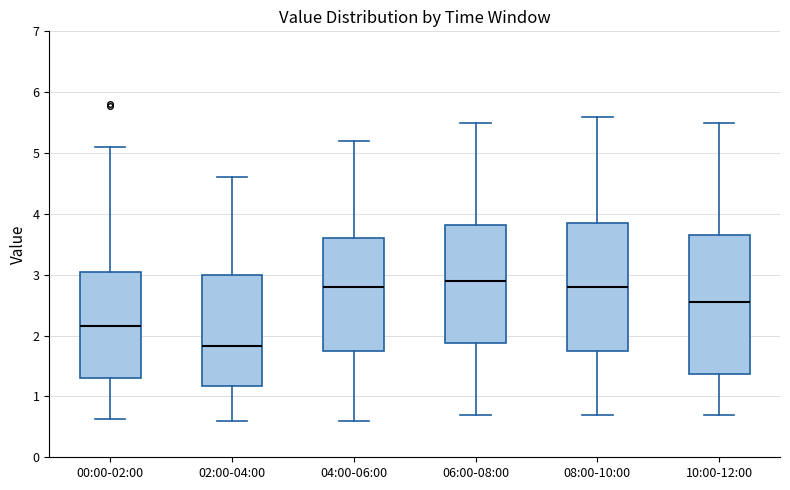

Comparing the boxes themselves (not the whiskers), which one is the tallest?

10:00-12:00